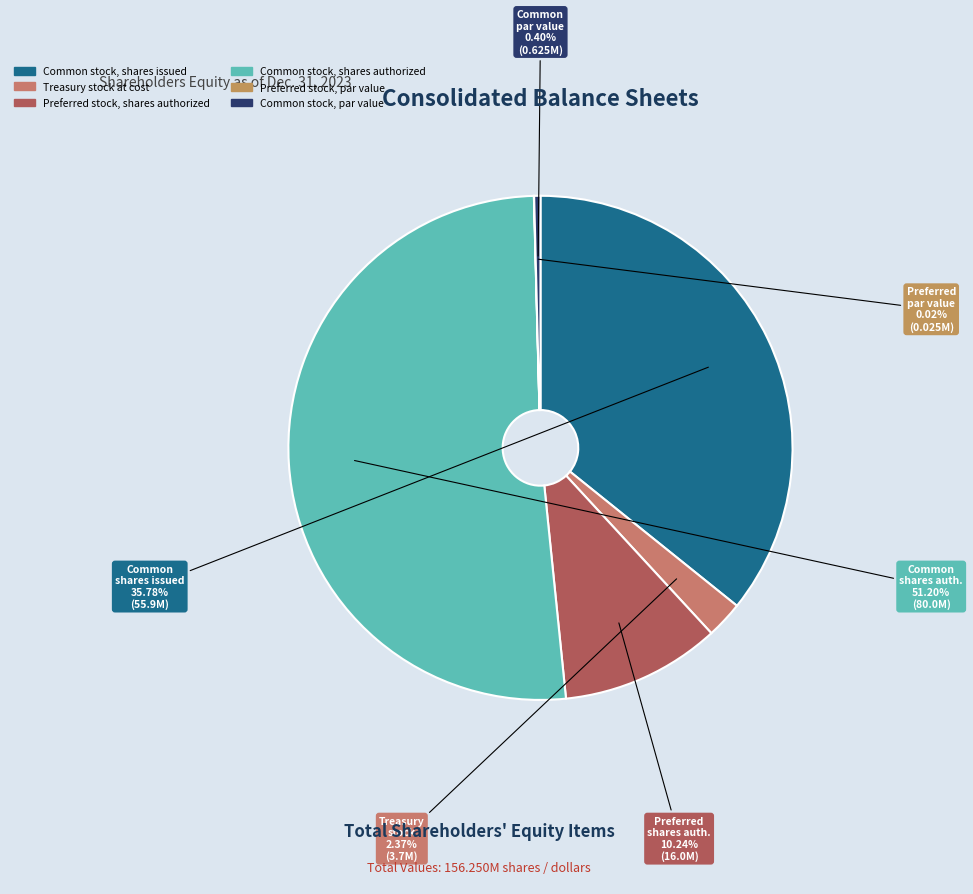

What is the smallest slice in the pie chart?

Preferred stock, par value